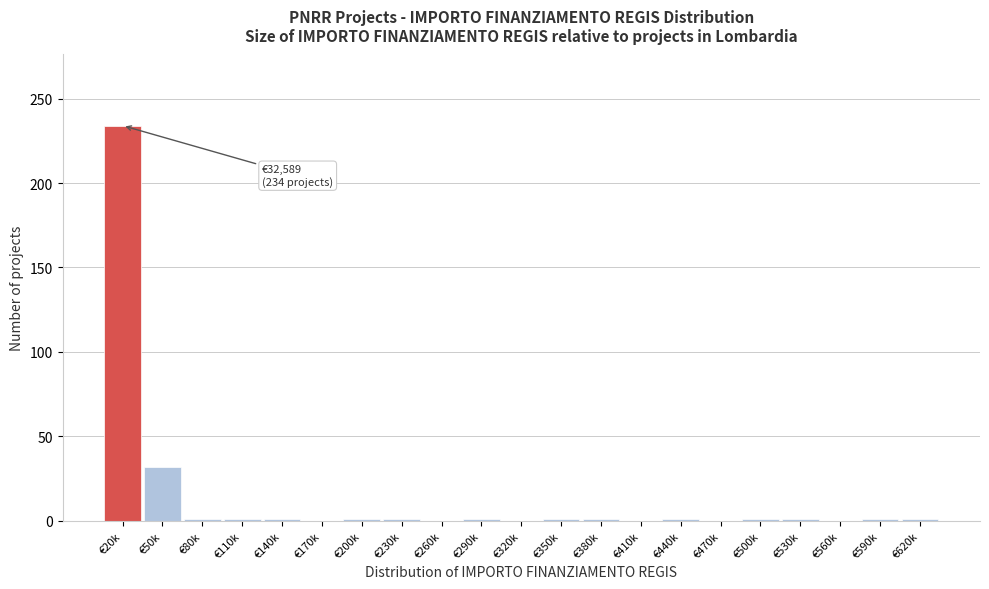

What is the maximum value shown in the chart?

234